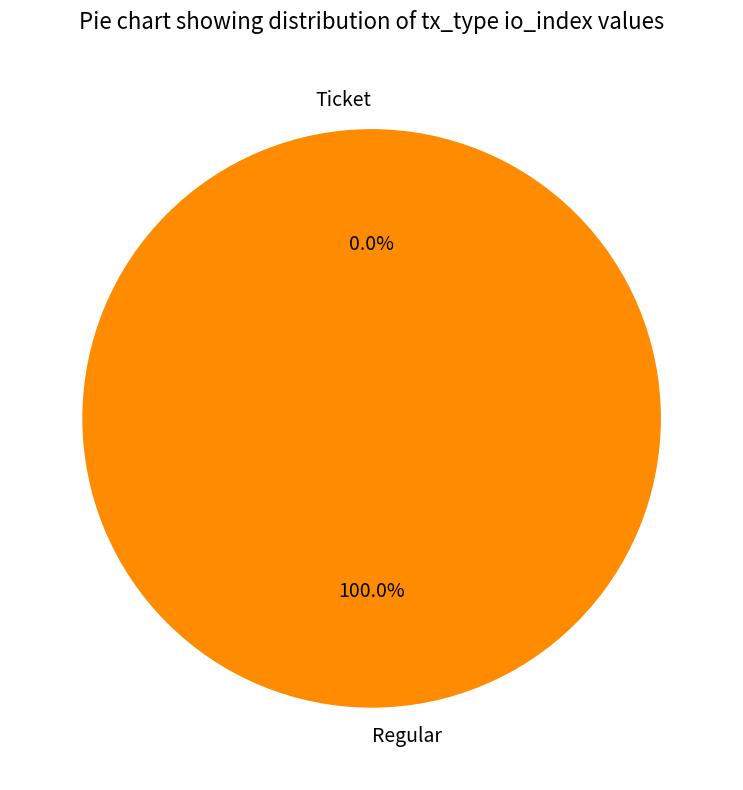

The Ticket slice represents 8% of the pie. True or false?

False